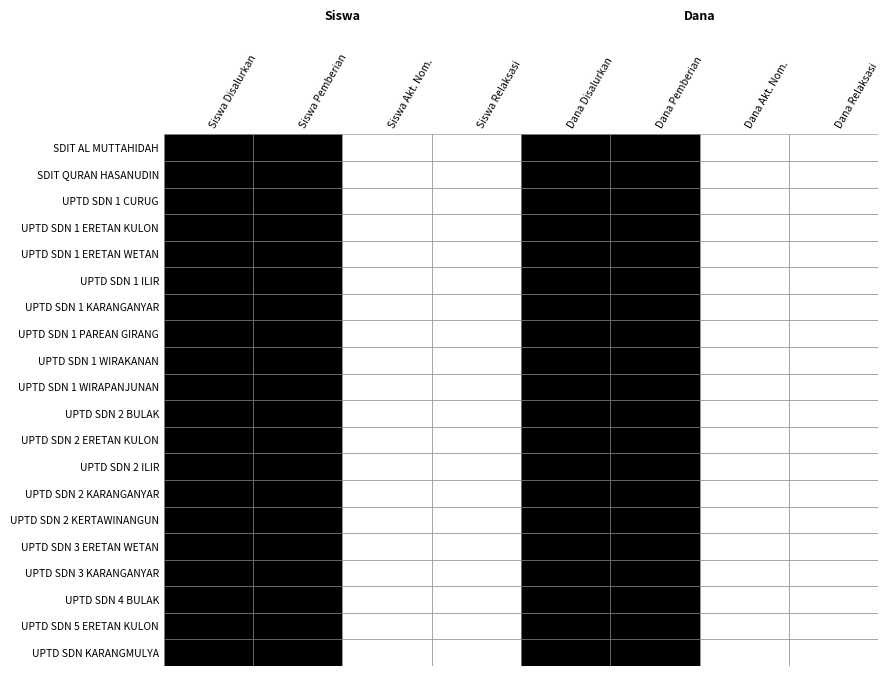

What is the difference between the second highest and minimum values in the UPTD SDN 1 PAREAN GIRANG series?

1800000